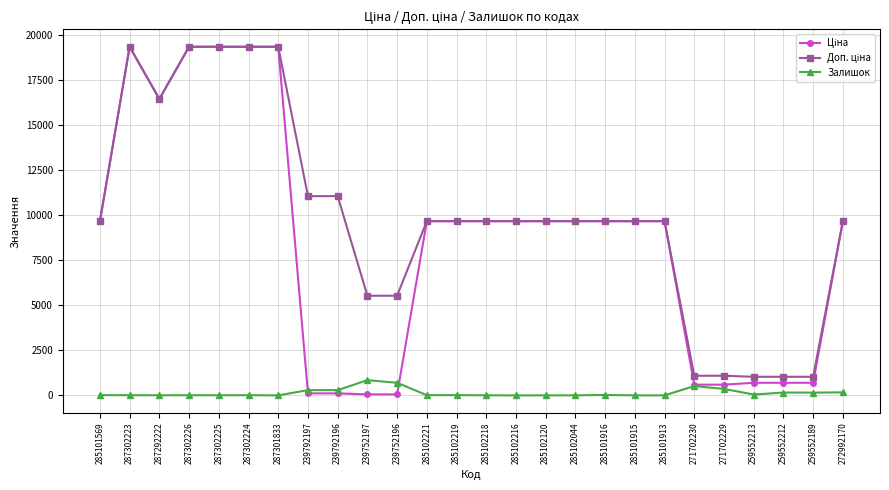

True or false: Залишок has more than 1 interior local peaks.

True